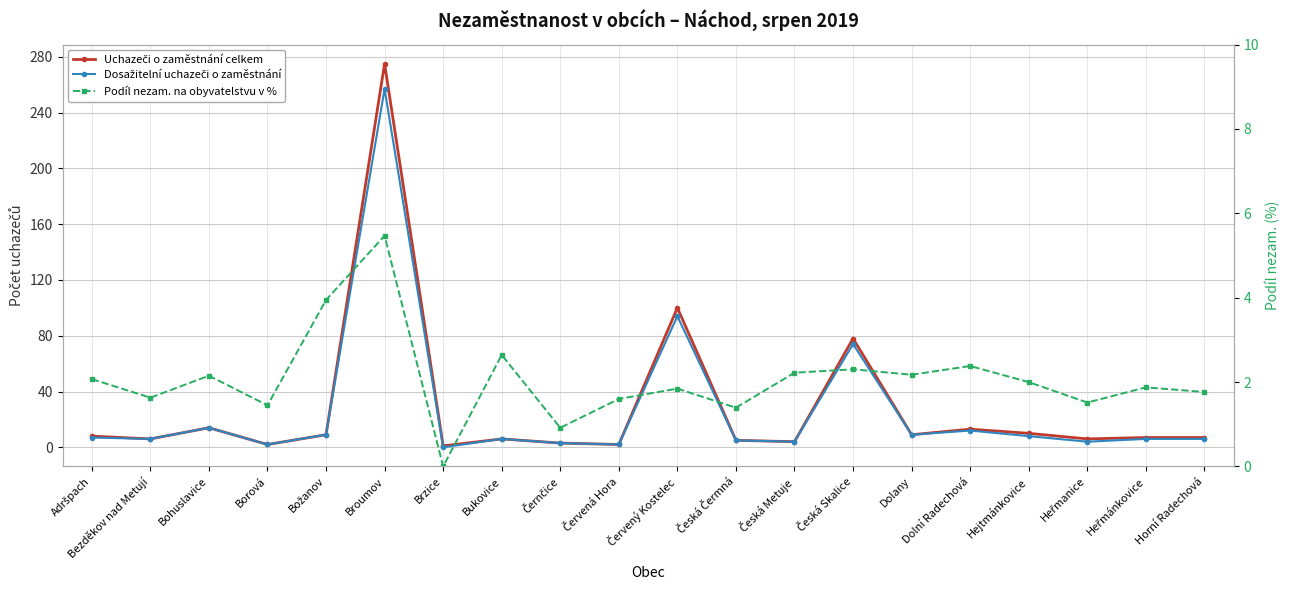

What position from the right is Bukovice?

13